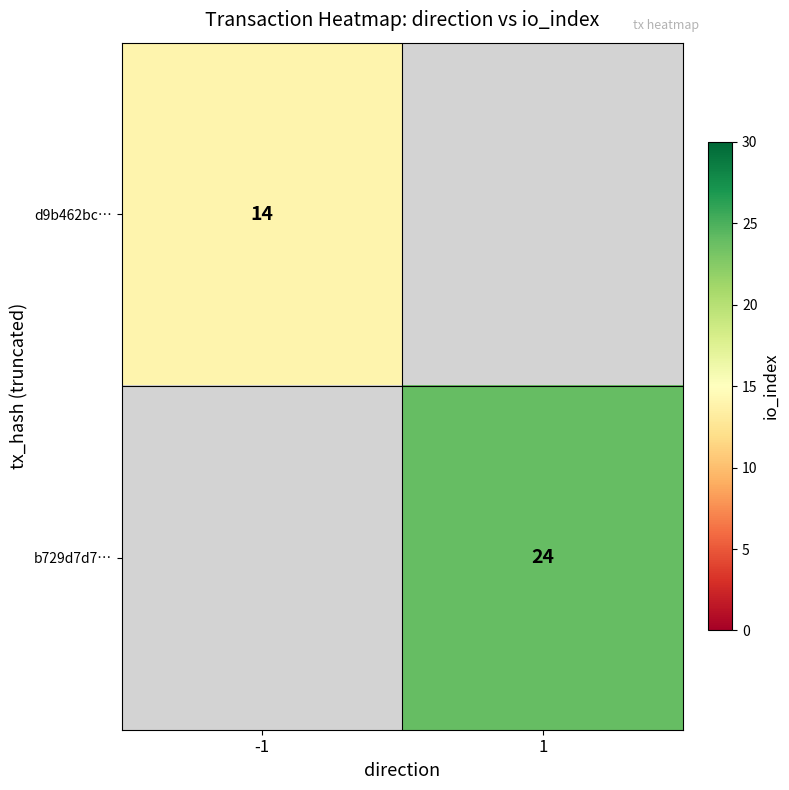

True or false: d9b462bc… has a value of 14 at -1.

True